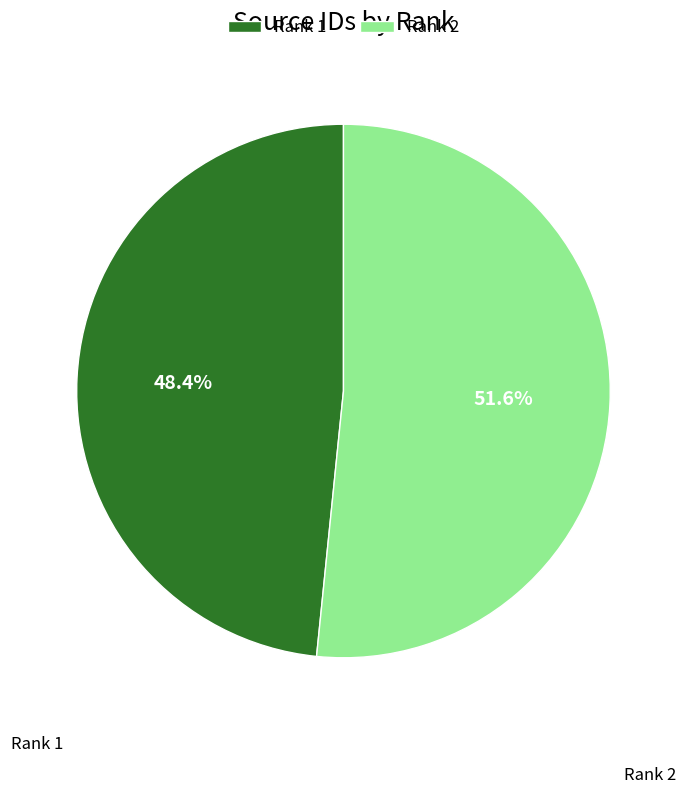

Which category has the smallest portion of the pie?

Rank 1